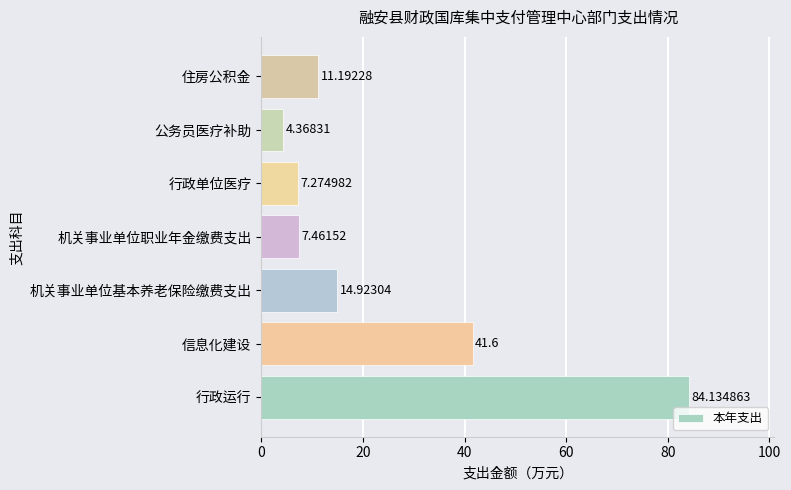

What is the difference between the maximum and minimum values?

79.8